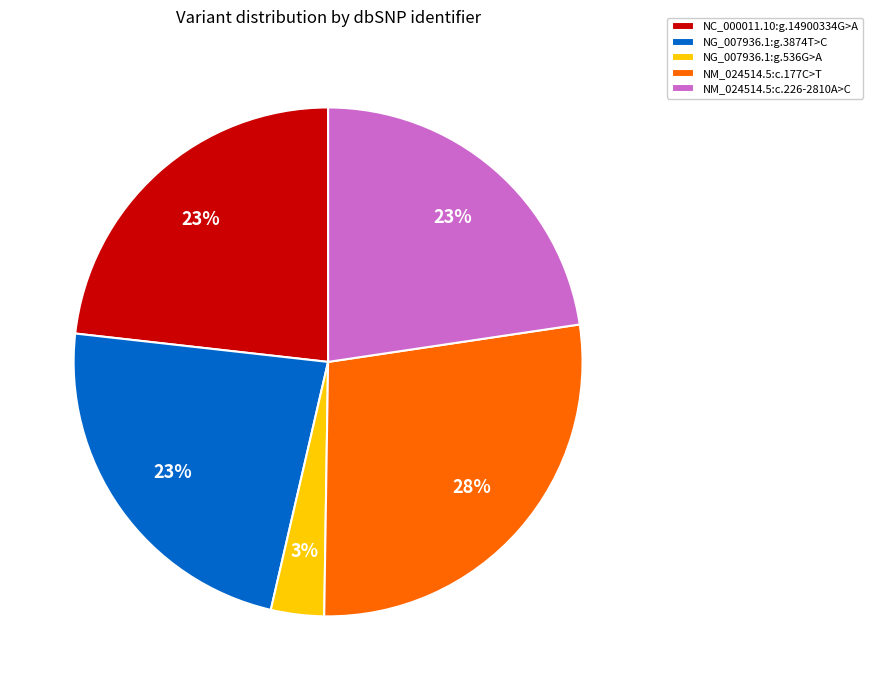

Count the number of slices in the pie.

5